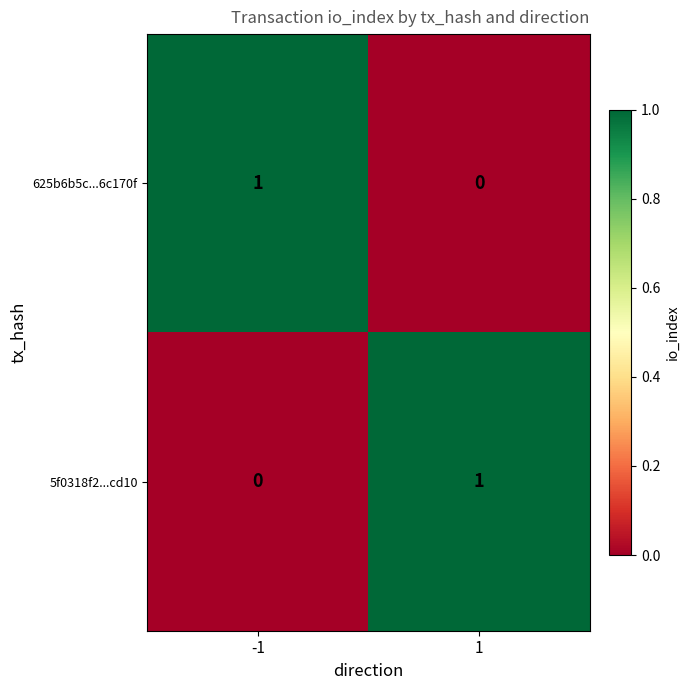

How many positive values does the 5f0318f2...cd10 series have?

1